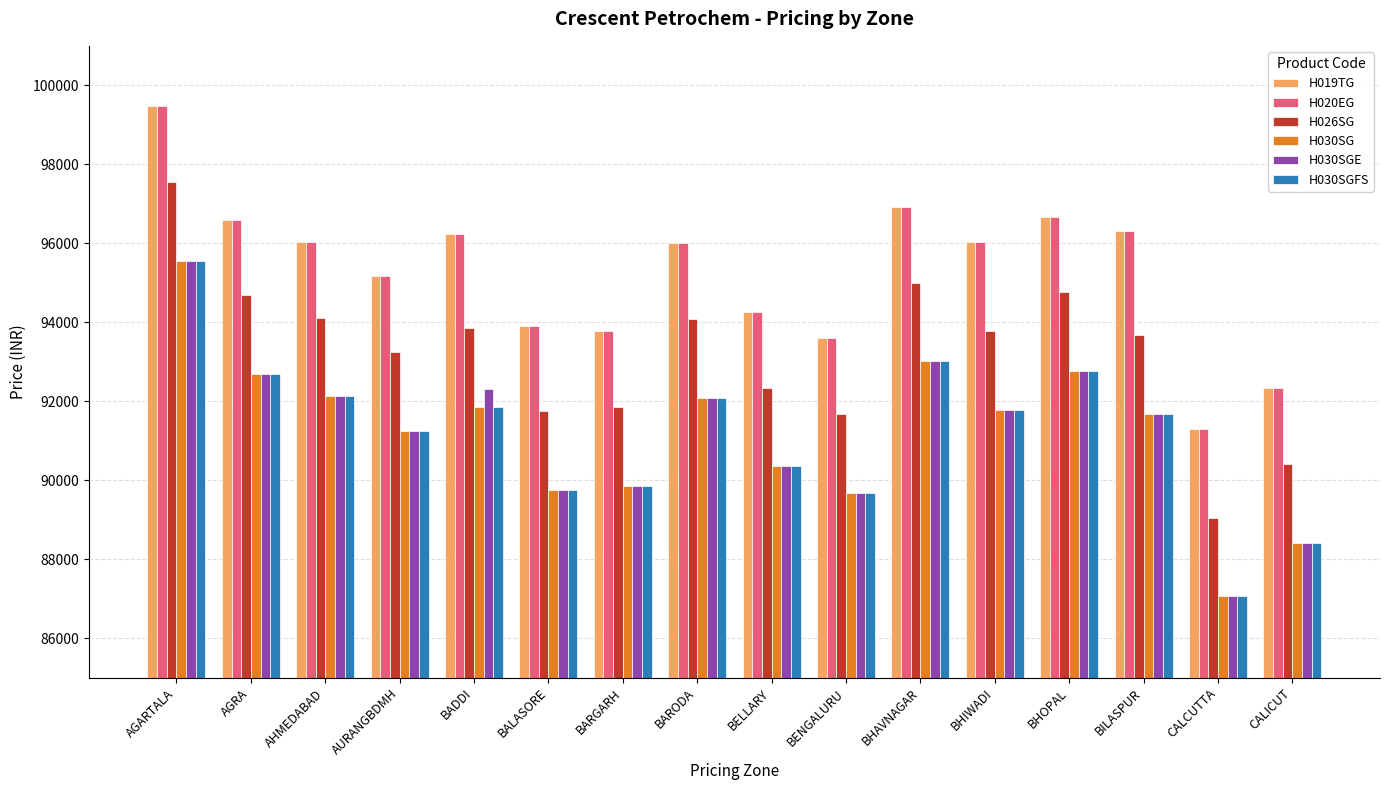

What position from the right is AGRA?

15